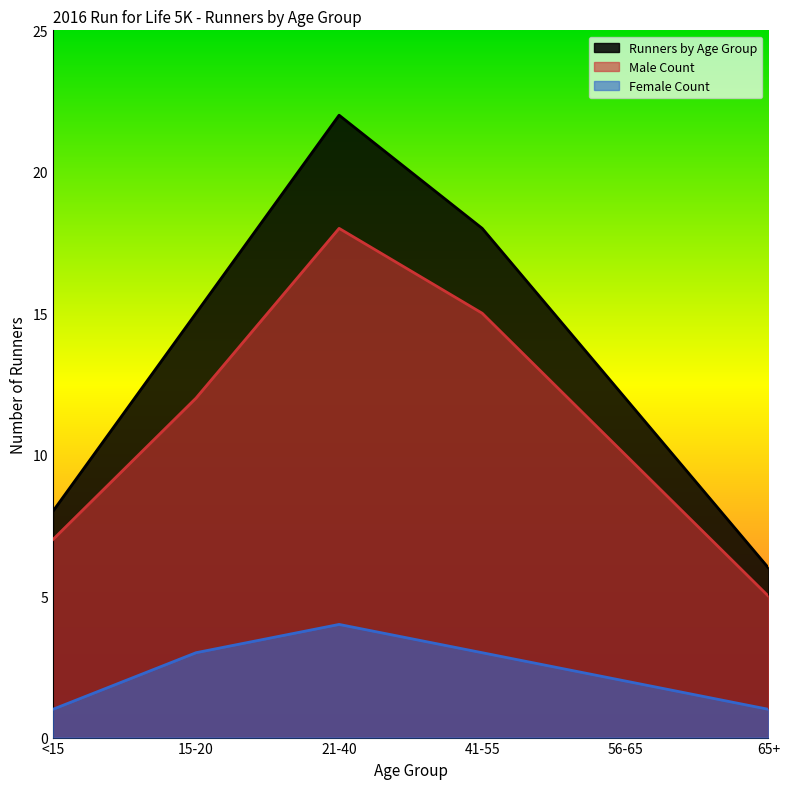

Reading left to right, list all the values displayed in this chart.

Runners by Age Group: <15=8	15-20=15	21-40=22	41-55=18	56-65=12	65+=6
Male Count: <15=7	15-20=12	21-40=18	41-55=15	56-65=10	65+=5
Female Count: <15=1	15-20=3	21-40=4	41-55=3	56-65=2	65+=1